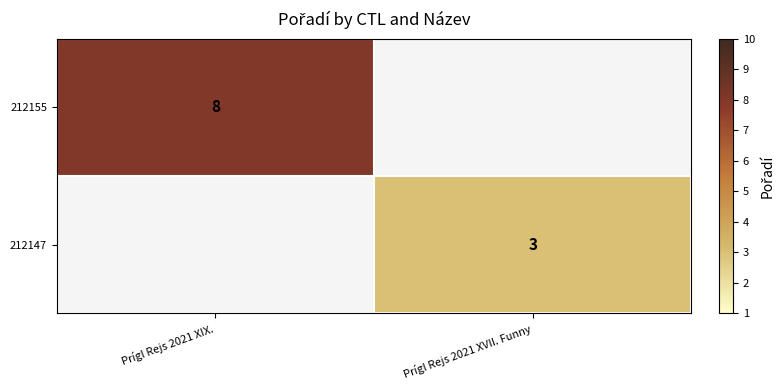

Is it true that 212155 equals 5 at Prígl Rejs 2021 XIX.?

False